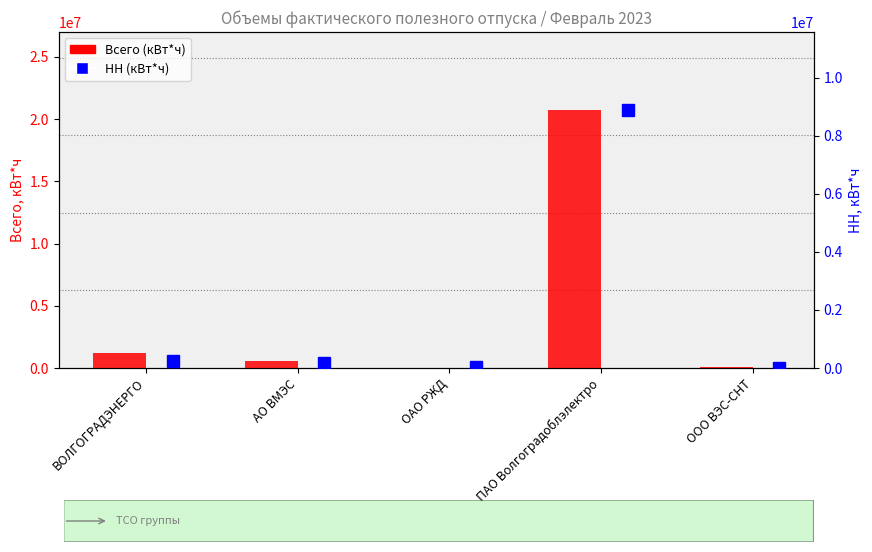

What position from the left is ООО ВЭС-СНТ?

5